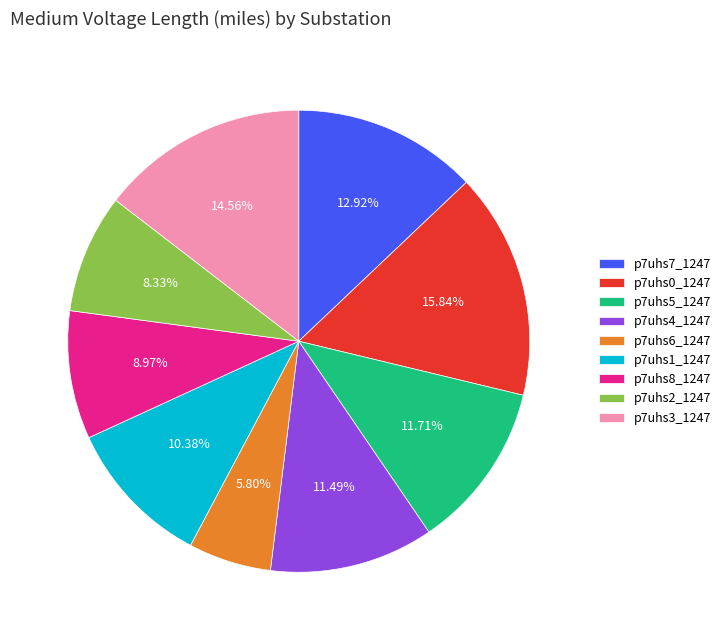

To the nearest percent, what portion does p7uhs3_1247 represent?

15%